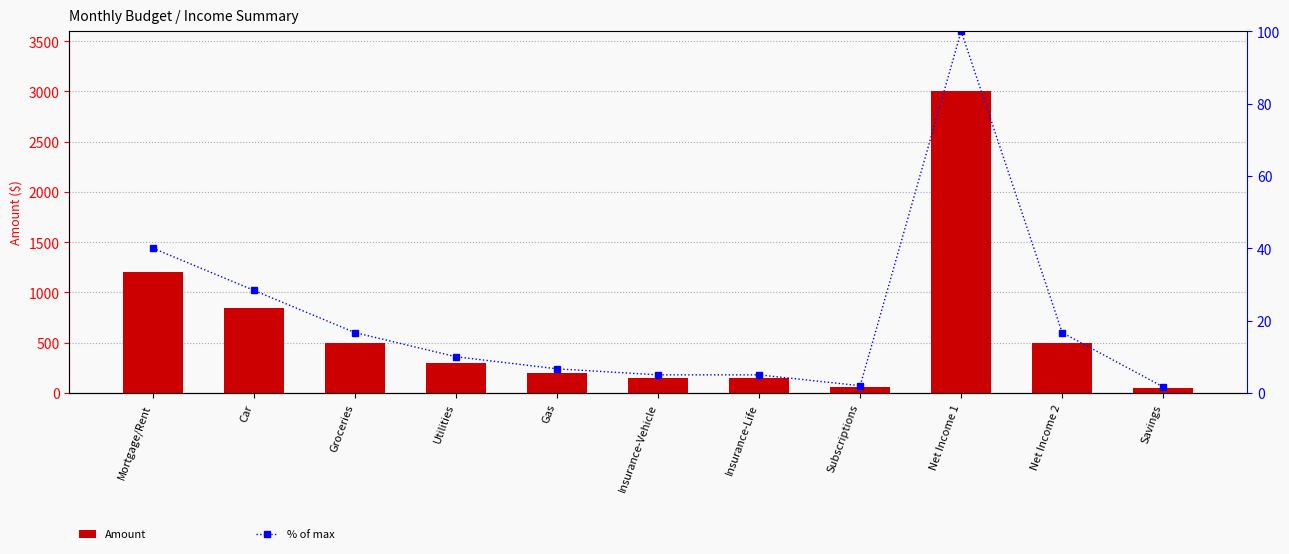

At how many categories does at least one series exceed 2481?

1